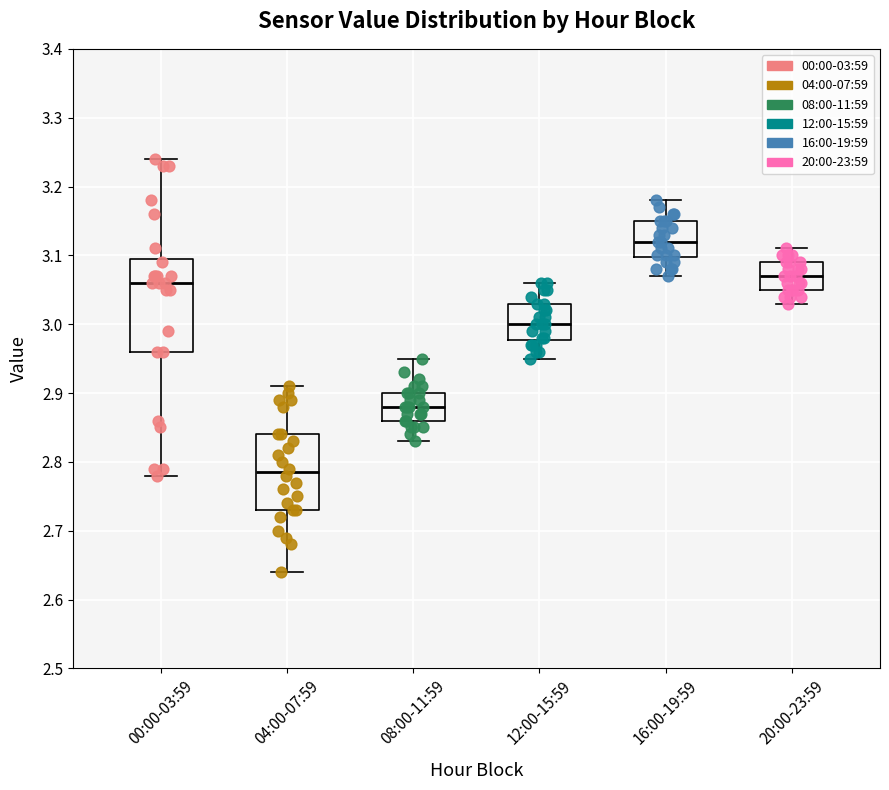

Where does the median line of the box for 08:00-11:59 sit on the y-axis? The values are not printed on the chart, so give them approximately, as read against the axis.

2.88